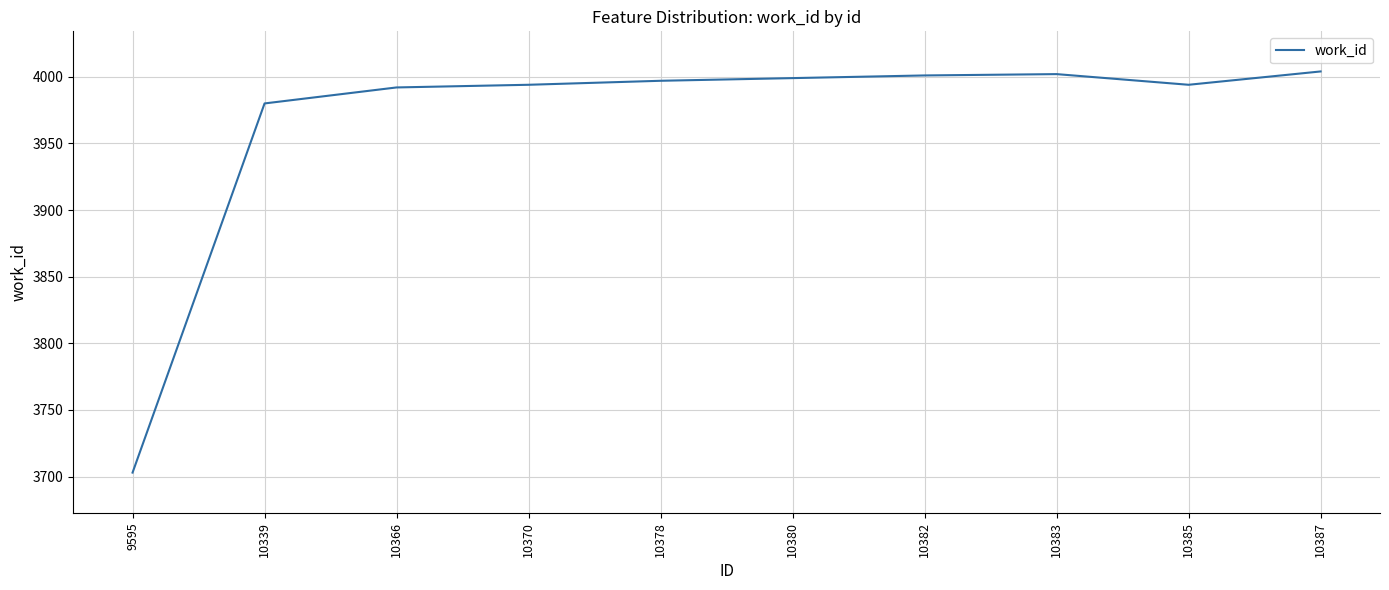

What is the minimum value shown in the chart?

3703